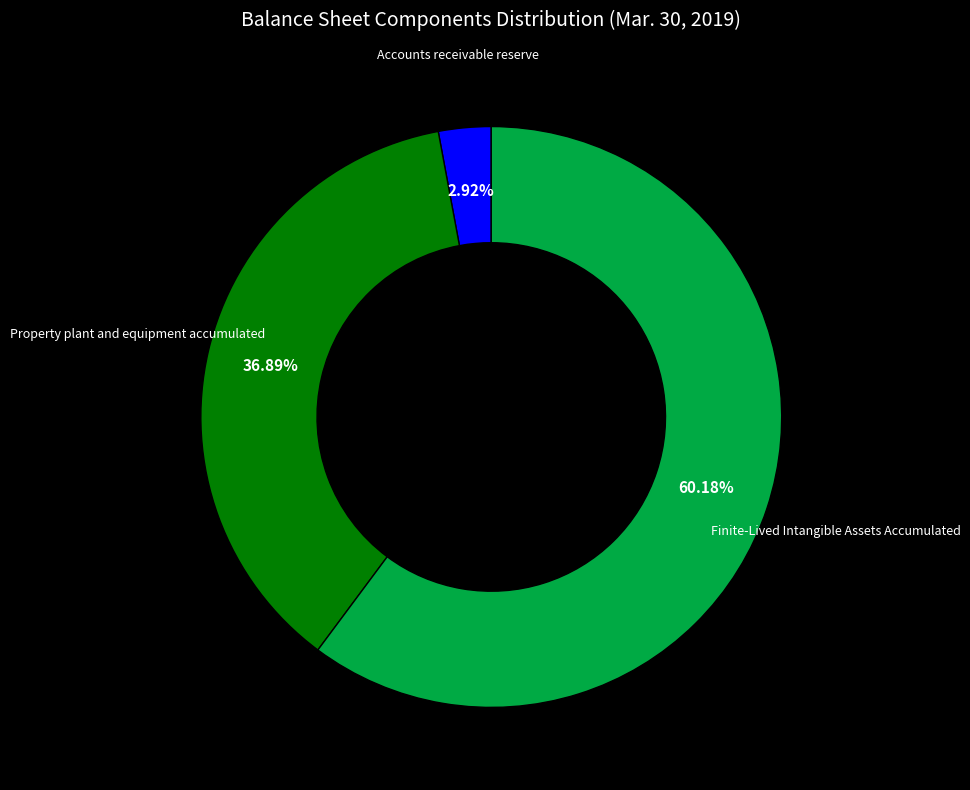

Which category has the biggest portion of the pie?

Finite-Lived Intangible Assets Accumulated